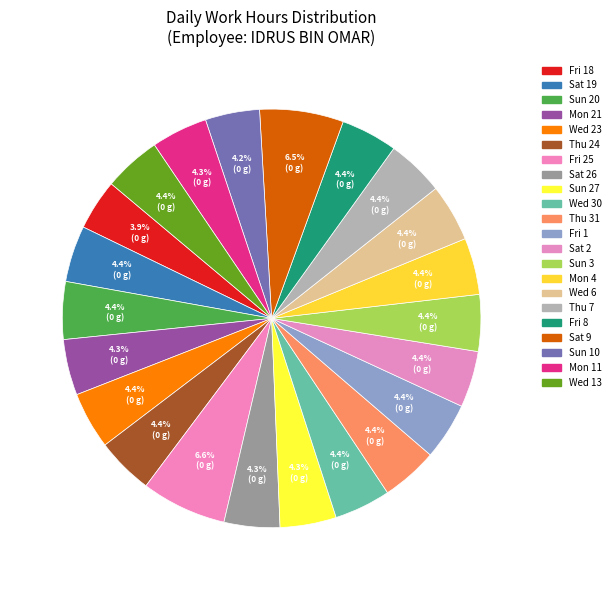

How many segments does this pie chart have?

22